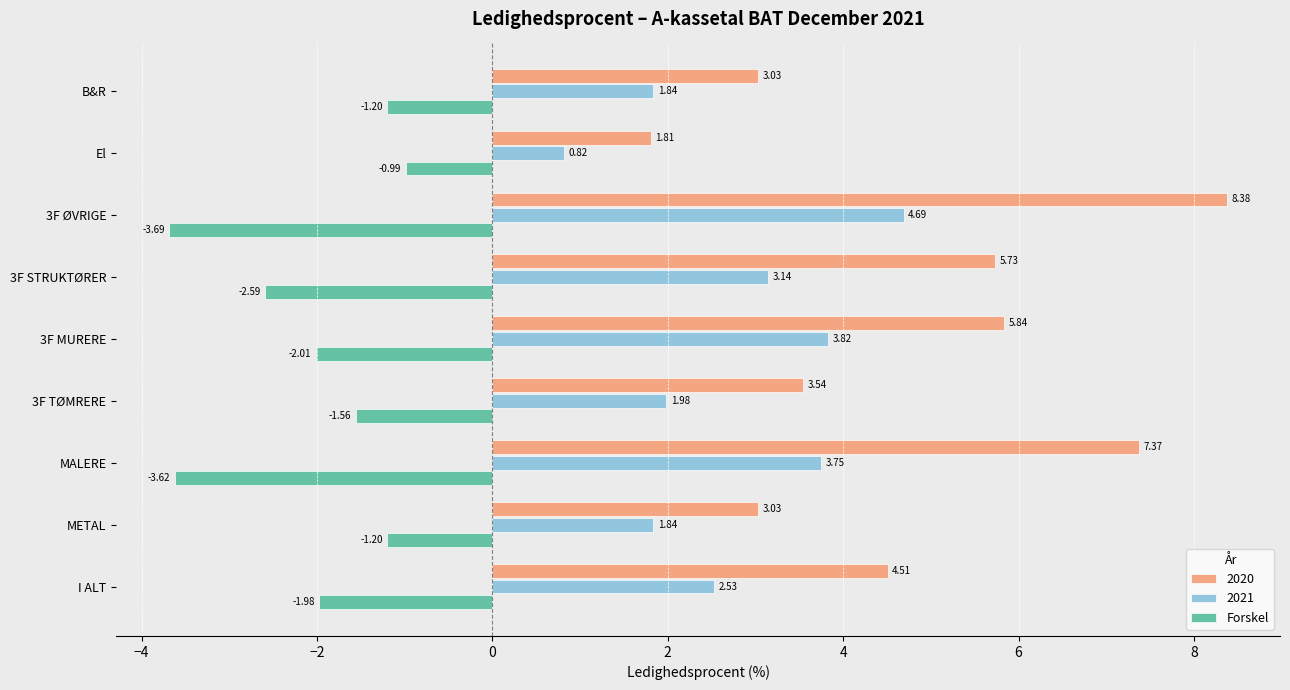

What is the sum of the Forskel values at I ALT and 3F STRUKTØRER?

-4.6